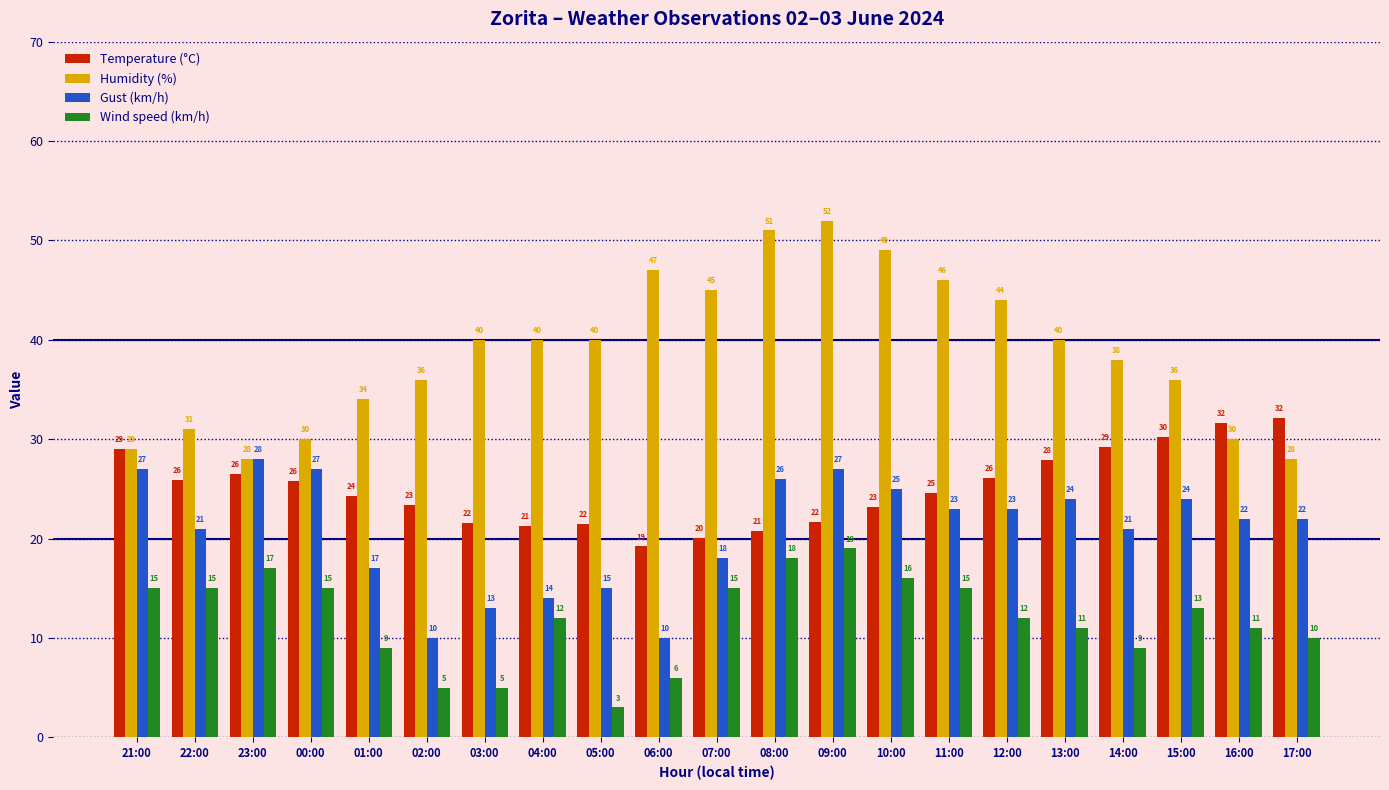

How many values in the Gust (km/h) series are below 22?

9